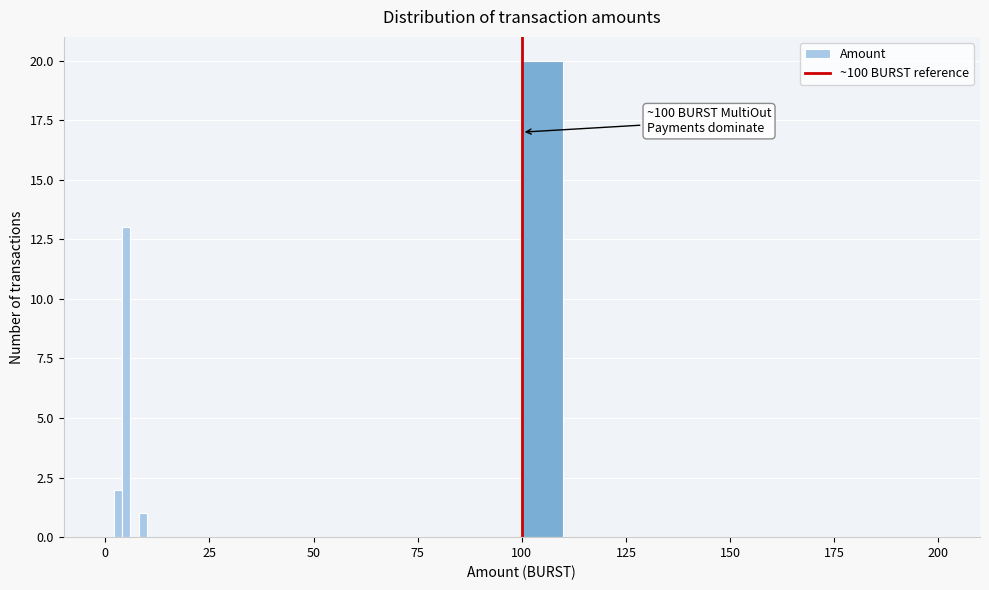

Around what value on the x-axis is the tallest bar? Give the approximate position of its centre, as read against the axis.

105